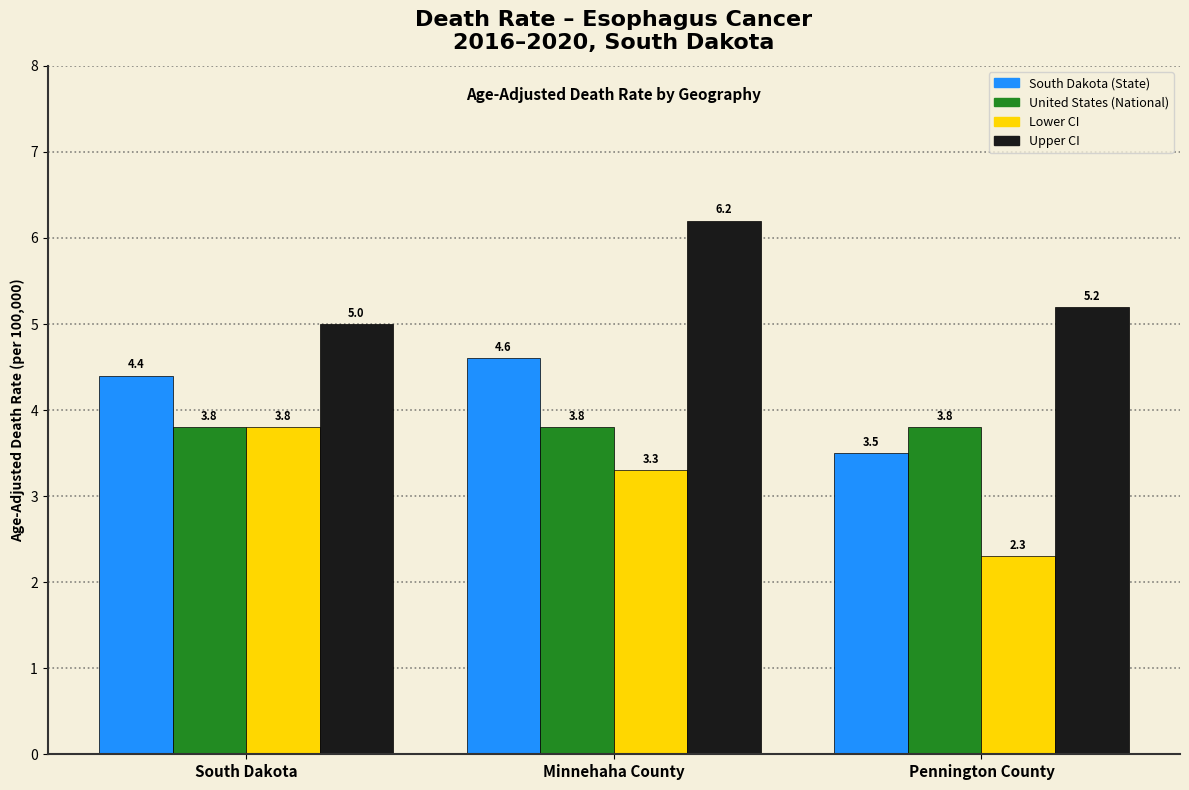

Reading right to left, what are all the values shown in this chart?

South Dakota: 3.5	4.6	4.4
United States: 3.8	3.8	3.8
Lower CI: 2.3	3.3	3.8
Upper CI: 5.2	6.2	5.0